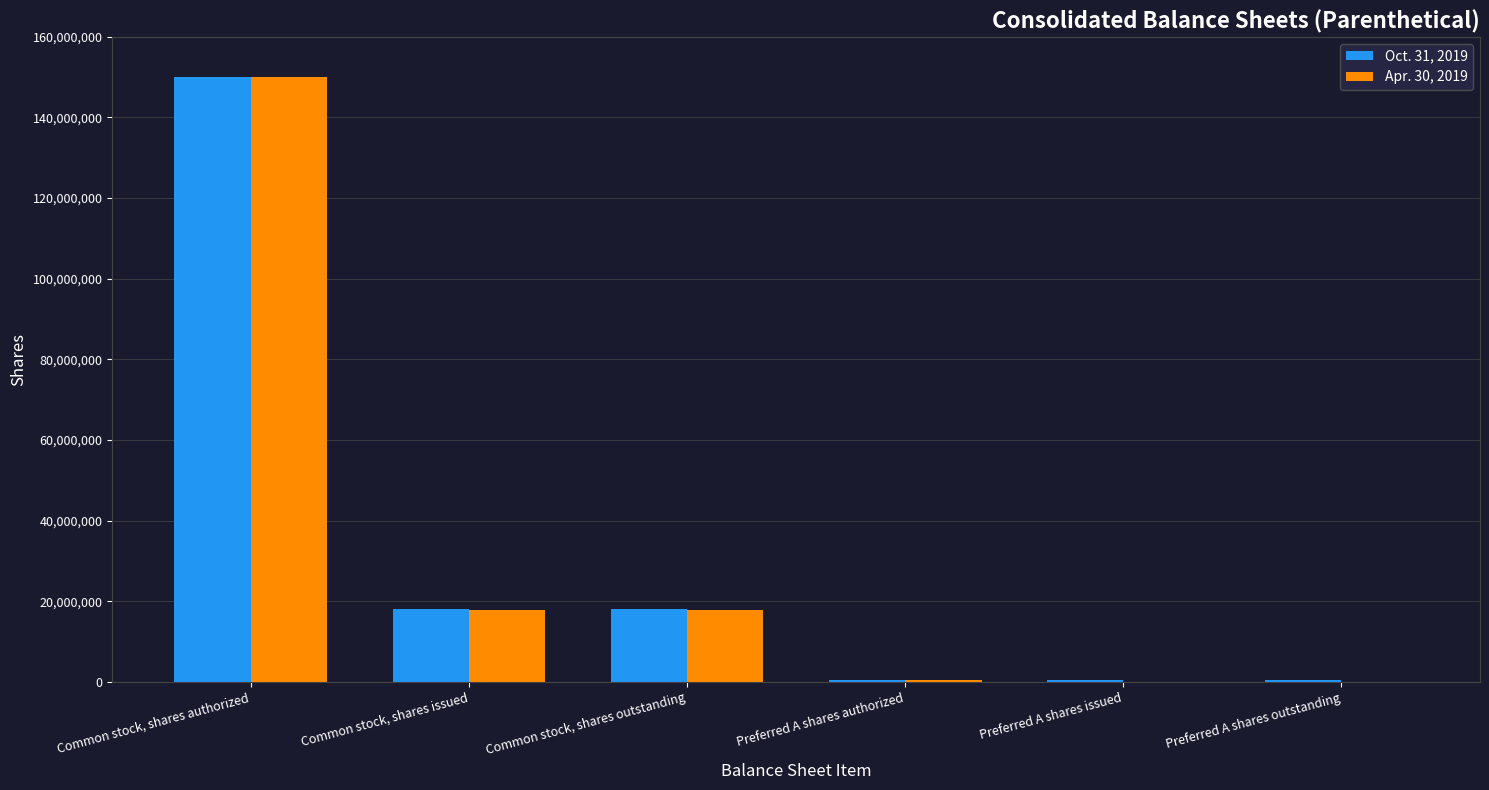

What are all the series names shown in the legend?

Oct. 31, 2019, Apr. 30, 2019